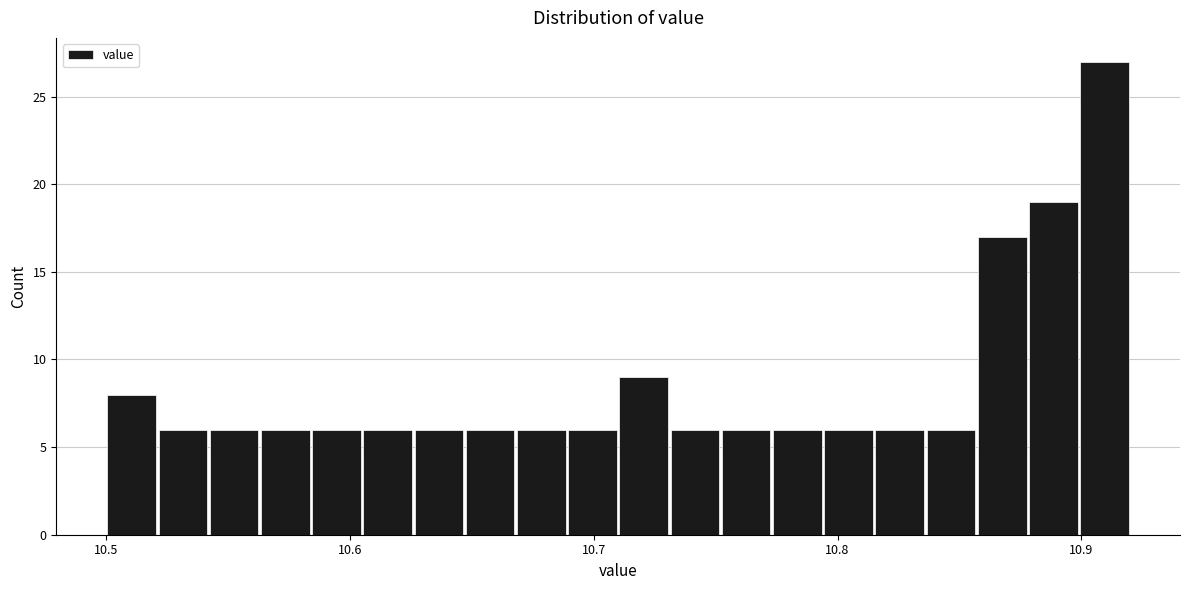

Around what value on the x-axis is the tallest bar? Give the approximate position of its centre, as read against the axis.

10.91